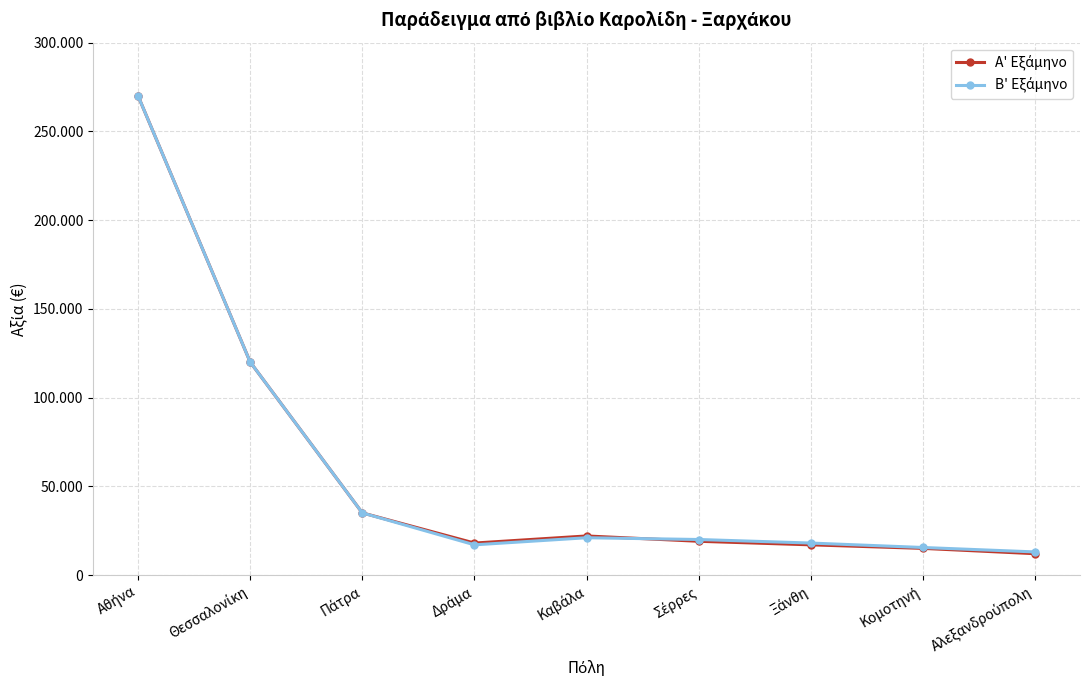

At which category does the chart reach its minimum across all series?

Αλεξανδρούπολη